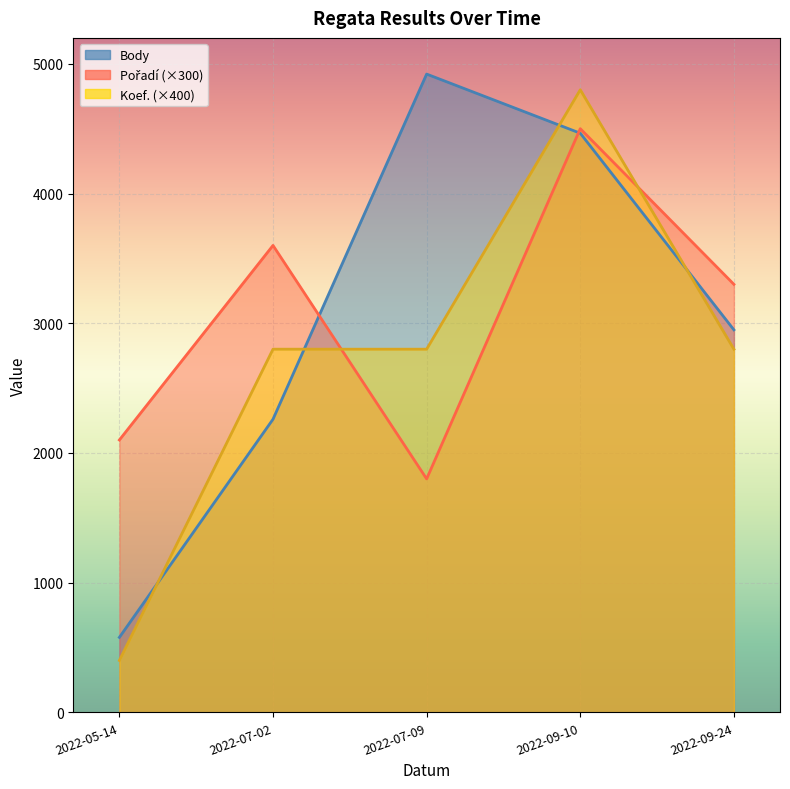

How many distinct data groups are displayed?

3